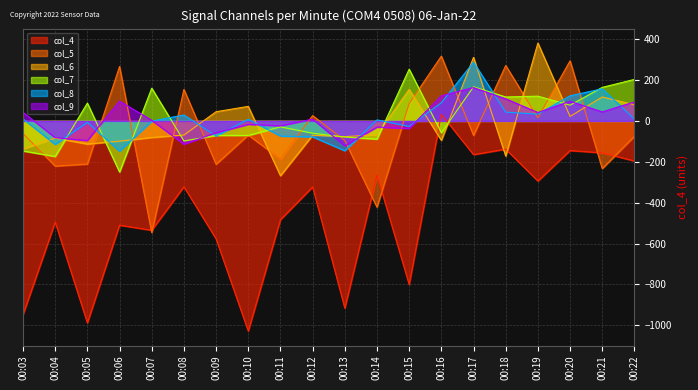

Reading right to left, extract all data points from this chart.

col_4: 00:22=-196	00:21=-156	00:20=-145	00:19=-294	00:18=-138	00:17=-165	00:16=32	00:15=-800	00:14=-265	00:13=-916	00:12=-323	00:11=-483	00:10=-1028	00:09=-577	00:08=-322	00:07=-535	00:06=-510	00:05=-988	00:04=-495	00:03=-948
col_5: 00:22=-75	00:21=-233	00:20=294	00:19=15	00:18=271	00:17=-71	00:16=317	00:15=85	00:14=-422	00:13=-96	00:12=26	00:11=-187	00:10=-69	00:09=-212	00:08=154	00:07=-546	00:06=266	00:05=-211	00:04=-221	00:03=-62
col_6: 00:22=79	00:21=117	00:20=22	00:19=381	00:18=-172	00:17=311	00:16=-95	00:15=154	00:14=-67	00:13=-77	00:12=-70	00:11=-268	00:10=71	00:09=45	00:08=-69	00:07=-81	00:06=-99	00:05=-113	00:04=-84	00:03=-137
col_7: 00:22=203	00:21=164	00:20=77	00:19=121	00:18=117	00:17=167	00:16=-58	00:15=253	00:14=-89	00:13=-79	00:12=-60	00:11=-29	00:10=-71	00:09=-71	00:08=-98	00:07=160	00:06=-250	00:05=87	00:04=-174	00:03=-147
col_8: 00:22=9	00:21=157	00:20=123	00:19=33	00:18=43	00:17=287	00:16=89	00:15=-27	00:14=5	00:13=-146	00:12=-78	00:11=-74	00:10=8	00:09=-74	00:08=29	00:07=-1	00:06=-148	00:05=-7	00:04=-115	00:03=10
col_9: 00:22=93	00:21=44	00:20=96	00:19=41	00:18=108	00:17=163	00:16=123	00:15=-37	00:14=-30	00:13=-122	00:12=9	00:11=-24	00:10=-17	00:09=-58	00:08=-114	00:07=3	00:06=97	00:05=-96	00:04=-82	00:03=42